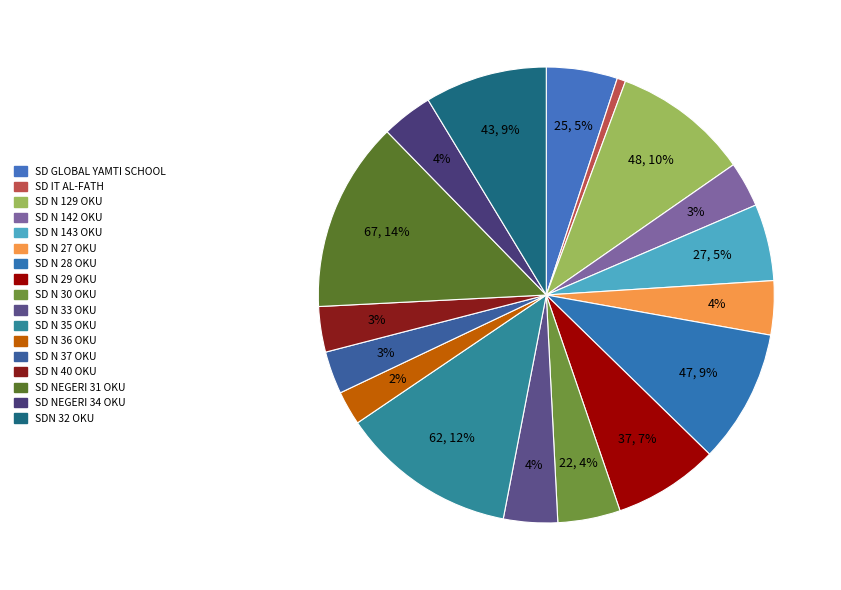

How many segments does this pie chart have?

17